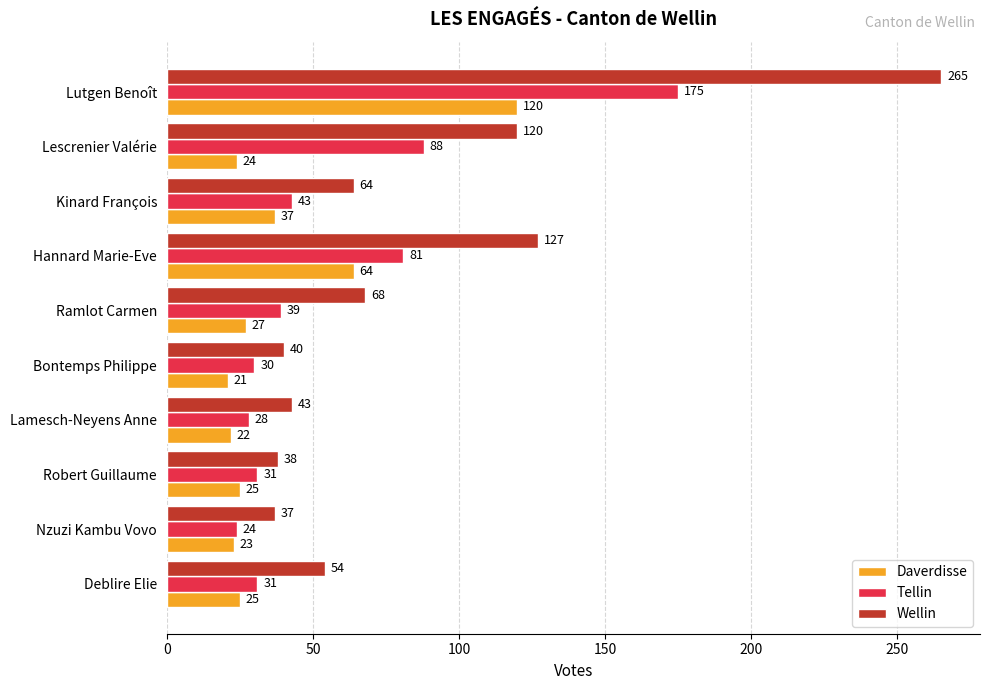

What are all the series names shown in the legend?

Daverdisse, Tellin, Wellin